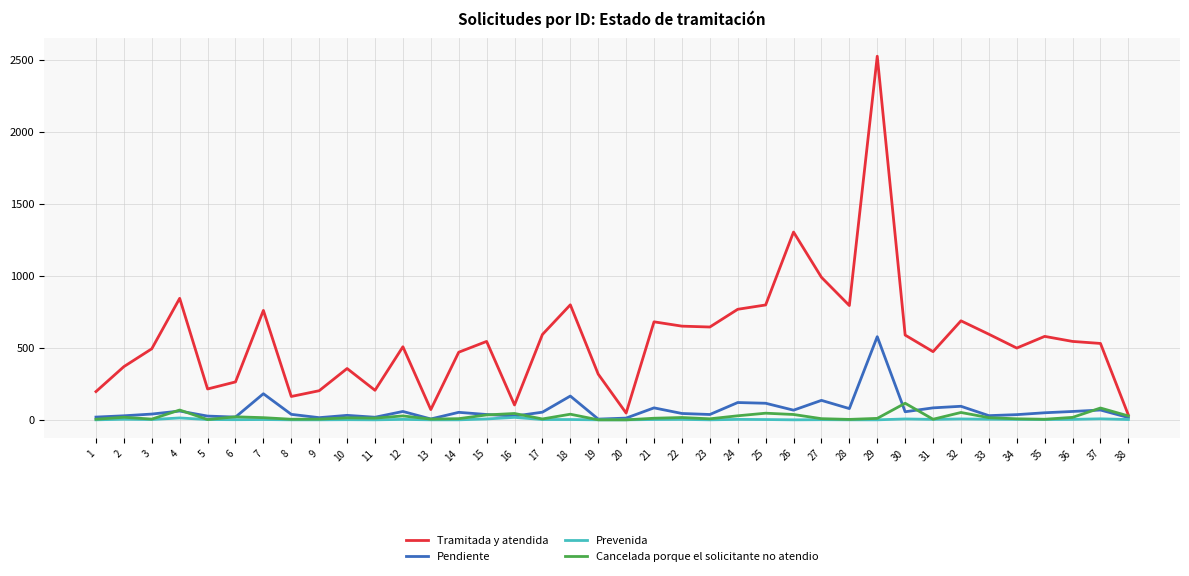

What is the approximate value of Tramitada y atendida at 18, to the nearest 50?

800